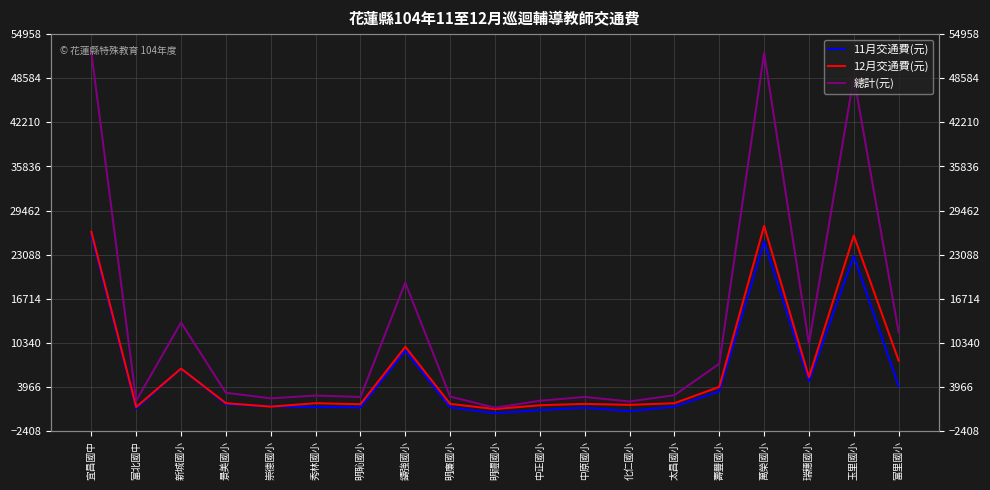

Which category has the highest value in the 11月交通費(元) series?

宜昌國中